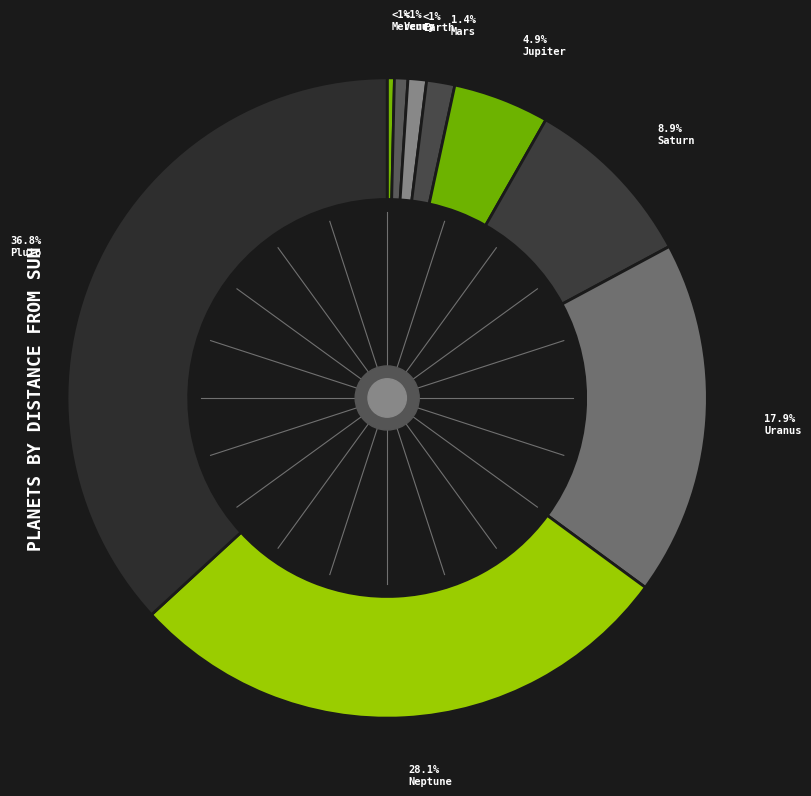

Which has a higher value, Mercury or Pluto?

Pluto